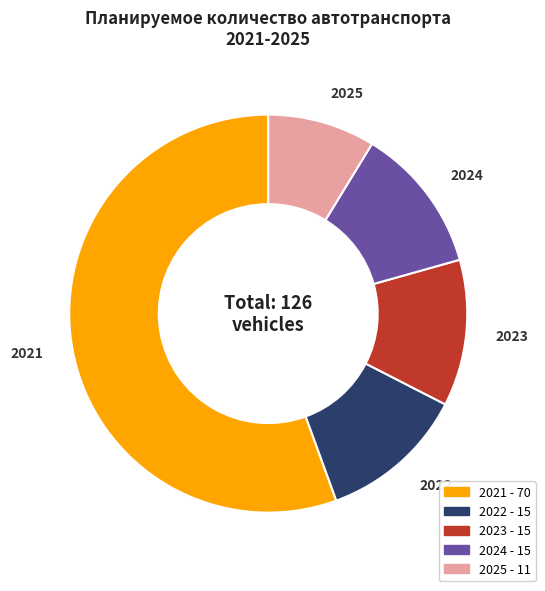

Combined, do 2025 and 2021 account for over 50%?

Yes